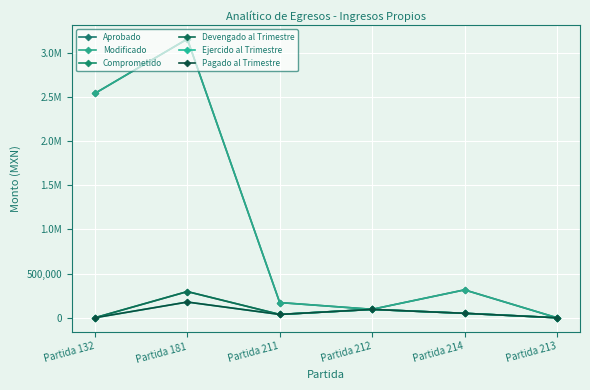

How many series are shown in this chart?

6